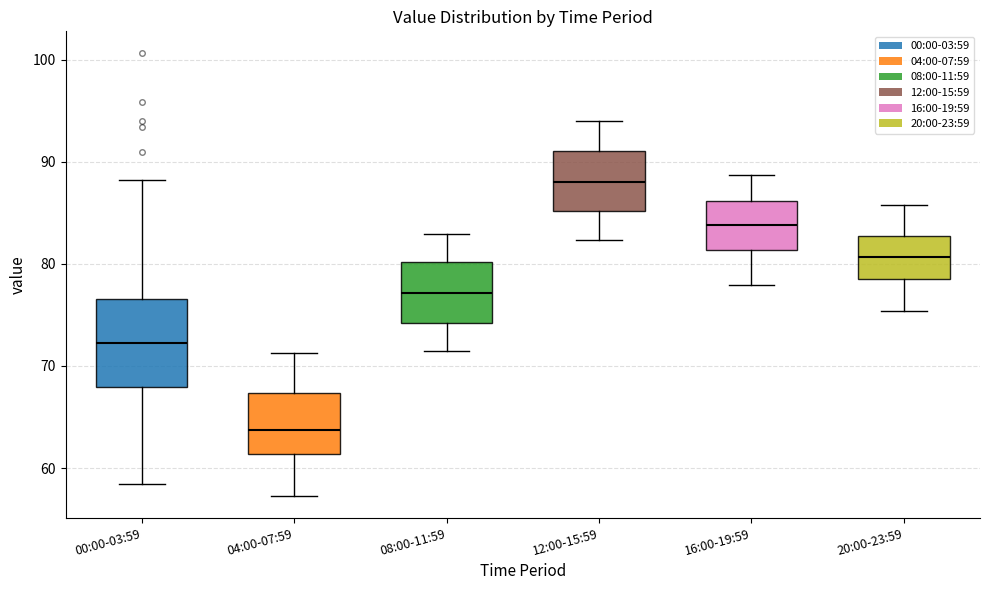

Comparing the boxes themselves (not the whiskers), which one is the tallest?

00:00-03:59